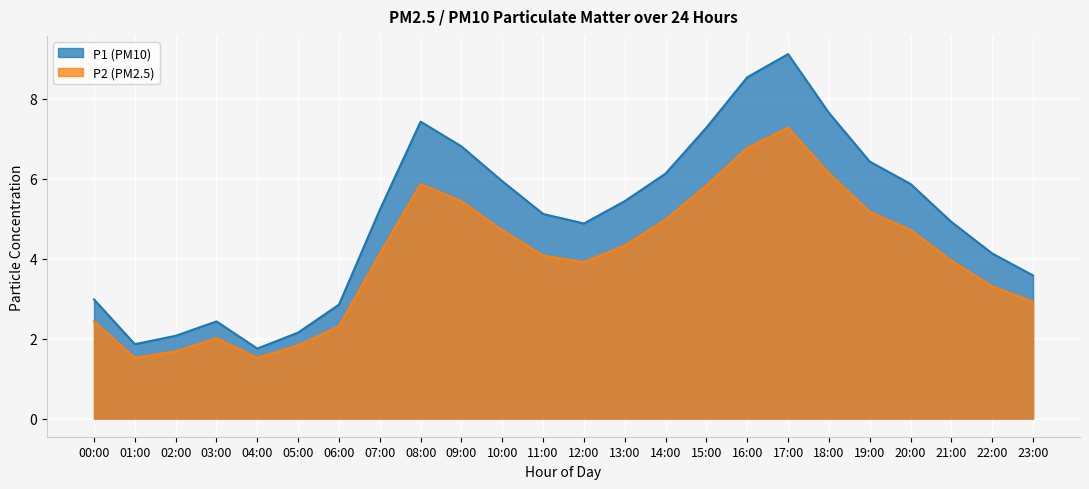

The P1 (PM10) series shows 7.7 at 07:00. True or false?

False